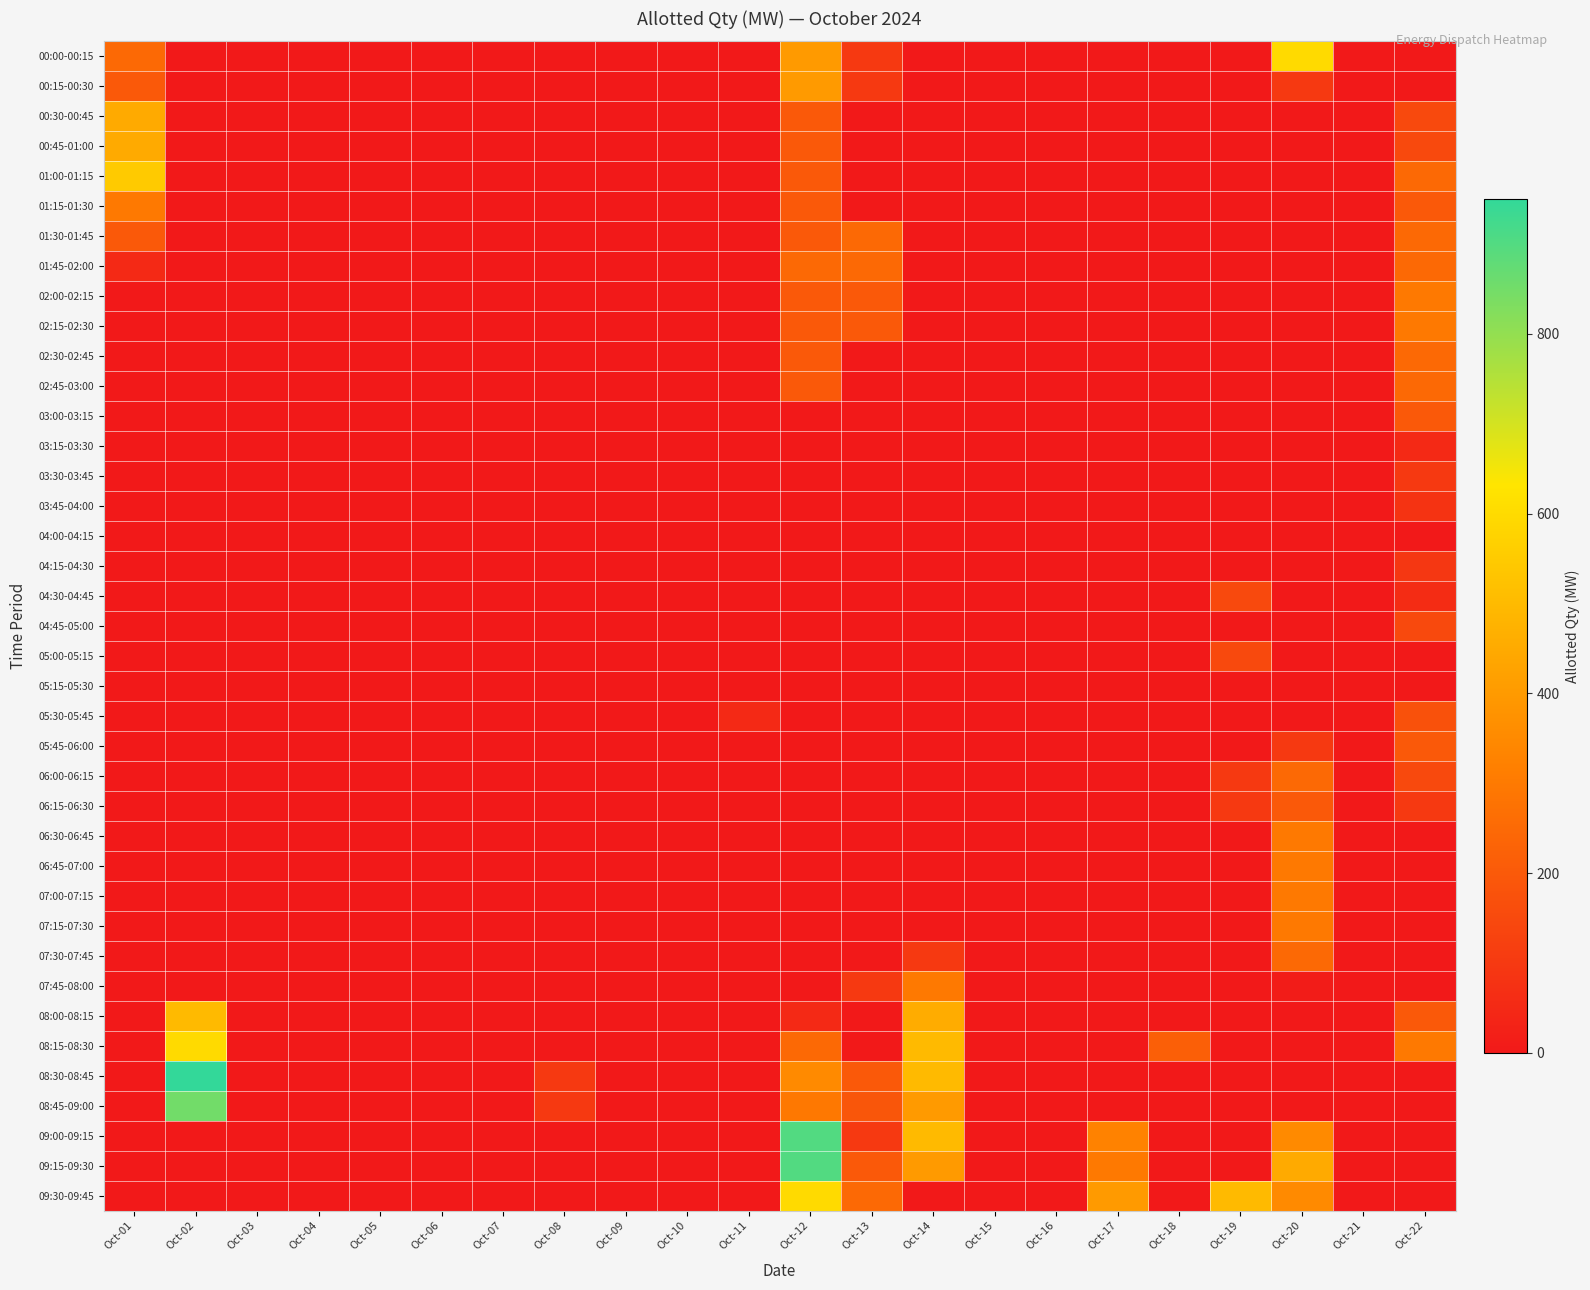

Reading right to left, list all the values displayed in this chart.

00:00-00:15: Oct-22=0.0	Oct-21=0.0	Oct-20=600.0	Oct-19=0.0	Oct-18=0.0	Oct-17=0.0	Oct-16=0.0	Oct-15=0.0	Oct-14=0.0	Oct-13=100.0	Oct-12=400.0	Oct-11=0.0	Oct-10=0.0	Oct-09=0.0	Oct-08=0.0	Oct-07=0.0	Oct-06=0.0	Oct-05=0.0	Oct-04=0.0	Oct-03=0.0	Oct-02=0.0	Oct-01=250.0
00:15-00:30: Oct-22=0.0	Oct-21=0.0	Oct-20=100.0	Oct-19=0.0	Oct-18=0.0	Oct-17=0.0	Oct-16=0.0	Oct-15=0.0	Oct-14=0.0	Oct-13=100.0	Oct-12=400.0	Oct-11=0.0	Oct-10=0.0	Oct-09=0.0	Oct-08=0.0	Oct-07=0.0	Oct-06=0.0	Oct-05=0.0	Oct-04=0.0	Oct-03=0.0	Oct-02=0.0	Oct-01=200.0
00:30-00:45: Oct-22=150.0	Oct-21=0.0	Oct-20=0.0	Oct-19=0.0	Oct-18=0.0	Oct-17=0.0	Oct-16=0.0	Oct-15=0.0	Oct-14=0.0	Oct-13=0.0	Oct-12=200.0	Oct-11=0.0	Oct-10=0.0	Oct-09=0.0	Oct-08=0.0	Oct-07=0.0	Oct-06=0.0	Oct-05=0.0	Oct-04=0.0	Oct-03=0.0	Oct-02=0.0	Oct-01=450.0
00:45-01:00: Oct-22=150.0	Oct-21=0.0	Oct-20=0.0	Oct-19=0.0	Oct-18=0.0	Oct-17=0.0	Oct-16=0.0	Oct-15=0.0	Oct-14=0.0	Oct-13=0.0	Oct-12=200.0	Oct-11=0.0	Oct-10=0.0	Oct-09=0.0	Oct-08=0.0	Oct-07=0.0	Oct-06=0.0	Oct-05=0.0	Oct-04=0.0	Oct-03=0.0	Oct-02=0.0	Oct-01=450.0
01:00-01:15: Oct-22=250.0	Oct-21=0.0	Oct-20=0.0	Oct-19=0.0	Oct-18=0.0	Oct-17=0.0	Oct-16=0.0	Oct-15=0.0	Oct-14=0.0	Oct-13=0.0	Oct-12=200.0	Oct-11=0.0	Oct-10=0.0	Oct-09=0.0	Oct-08=0.0	Oct-07=0.0	Oct-06=0.0	Oct-05=0.0	Oct-04=0.0	Oct-03=0.0	Oct-02=0.0	Oct-01=550.0
01:15-01:30: Oct-22=200.0	Oct-21=0.0	Oct-20=0.0	Oct-19=0.0	Oct-18=0.0	Oct-17=0.0	Oct-16=0.0	Oct-15=0.0	Oct-14=0.0	Oct-13=0.0	Oct-12=200.0	Oct-11=0.0	Oct-10=0.0	Oct-09=0.0	Oct-08=0.0	Oct-07=0.0	Oct-06=0.0	Oct-05=0.0	Oct-04=0.0	Oct-03=0.0	Oct-02=0.0	Oct-01=300.0
01:30-01:45: Oct-22=250.0	Oct-21=0.0	Oct-20=0.0	Oct-19=0.0	Oct-18=0.0	Oct-17=0.0	Oct-16=0.0	Oct-15=0.0	Oct-14=0.0	Oct-13=250.0	Oct-12=200.0	Oct-11=0.0	Oct-10=0.0	Oct-09=0.0	Oct-08=0.0	Oct-07=0.0	Oct-06=0.0	Oct-05=0.0	Oct-04=0.0	Oct-03=0.0	Oct-02=0.0	Oct-01=200.0
01:45-02:00: Oct-22=250.0	Oct-21=0.0	Oct-20=0.0	Oct-19=0.0	Oct-18=0.0	Oct-17=0.0	Oct-16=0.0	Oct-15=0.0	Oct-14=0.0	Oct-13=250.0	Oct-12=250.0	Oct-11=0.0	Oct-10=0.0	Oct-09=0.0	Oct-08=0.0	Oct-07=0.0	Oct-06=0.0	Oct-05=0.0	Oct-04=0.0	Oct-03=0.0	Oct-02=0.0	Oct-01=50.0
02:00-02:15: Oct-22=300.0	Oct-21=0.0	Oct-20=0.0	Oct-19=0.0	Oct-18=0.0	Oct-17=0.0	Oct-16=0.0	Oct-15=0.0	Oct-14=0.0	Oct-13=200.0	Oct-12=200.0	Oct-11=0.0	Oct-10=0.0	Oct-09=0.0	Oct-08=0.0	Oct-07=0.0	Oct-06=0.0	Oct-05=0.0	Oct-04=0.0	Oct-03=0.0	Oct-02=0.0	Oct-01=0.0
02:15-02:30: Oct-22=300.0	Oct-21=0.0	Oct-20=0.0	Oct-19=0.0	Oct-18=0.0	Oct-17=0.0	Oct-16=0.0	Oct-15=0.0	Oct-14=0.0	Oct-13=200.0	Oct-12=200.0	Oct-11=0.0	Oct-10=0.0	Oct-09=0.0	Oct-08=0.0	Oct-07=0.0	Oct-06=0.0	Oct-05=0.0	Oct-04=0.0	Oct-03=0.0	Oct-02=0.0	Oct-01=0.0
02:30-02:45: Oct-22=250.0	Oct-21=0.0	Oct-20=0.0	Oct-19=0.0	Oct-18=0.0	Oct-17=0.0	Oct-16=0.0	Oct-15=0.0	Oct-14=0.0	Oct-13=0.0	Oct-12=200.0	Oct-11=0.0	Oct-10=0.0	Oct-09=0.0	Oct-08=0.0	Oct-07=0.0	Oct-06=0.0	Oct-05=0.0	Oct-04=0.0	Oct-03=0.0	Oct-02=0.0	Oct-01=0.0
02:45-03:00: Oct-22=250.0	Oct-21=0.0	Oct-20=0.0	Oct-19=0.0	Oct-18=0.0	Oct-17=0.0	Oct-16=0.0	Oct-15=0.0	Oct-14=0.0	Oct-13=0.0	Oct-12=200.0	Oct-11=0.0	Oct-10=0.0	Oct-09=0.0	Oct-08=0.0	Oct-07=0.0	Oct-06=0.0	Oct-05=0.0	Oct-04=0.0	Oct-03=0.0	Oct-02=0.0	Oct-01=0.0
03:00-03:15: Oct-22=200.0	Oct-21=0.0	Oct-20=0.0	Oct-19=0.0	Oct-18=0.0	Oct-17=0.0	Oct-16=0.0	Oct-15=0.0	Oct-14=0.0	Oct-13=0.0	Oct-12=0.0	Oct-11=0.0	Oct-10=0.0	Oct-09=0.0	Oct-08=0.0	Oct-07=0.0	Oct-06=0.0	Oct-05=0.0	Oct-04=0.0	Oct-03=0.0	Oct-02=0.0	Oct-01=0.0
03:15-03:30: Oct-22=50.0	Oct-21=0.0	Oct-20=0.0	Oct-19=0.0	Oct-18=0.0	Oct-17=0.0	Oct-16=0.0	Oct-15=0.0	Oct-14=0.0	Oct-13=0.0	Oct-12=0.0	Oct-11=0.0	Oct-10=0.0	Oct-09=0.0	Oct-08=0.0	Oct-07=0.0	Oct-06=0.0	Oct-05=0.0	Oct-04=0.0	Oct-03=0.0	Oct-02=0.0	Oct-01=0.0
03:30-03:45: Oct-22=99.2	Oct-21=0.0	Oct-20=0.0	Oct-19=0.0	Oct-18=0.0	Oct-17=0.0	Oct-16=0.0	Oct-15=0.0	Oct-14=0.0	Oct-13=0.0	Oct-12=0.0	Oct-11=0.0	Oct-10=0.0	Oct-09=0.0	Oct-08=0.0	Oct-07=0.0	Oct-06=0.0	Oct-05=0.0	Oct-04=0.0	Oct-03=0.0	Oct-02=0.0	Oct-01=0.0
03:45-04:00: Oct-22=82.2	Oct-21=0.0	Oct-20=0.0	Oct-19=0.0	Oct-18=0.0	Oct-17=0.0	Oct-16=0.0	Oct-15=0.0	Oct-14=0.0	Oct-13=0.0	Oct-12=0.0	Oct-11=0.0	Oct-10=0.0	Oct-09=0.0	Oct-08=0.0	Oct-07=0.0	Oct-06=0.0	Oct-05=0.0	Oct-04=0.0	Oct-03=0.0	Oct-02=0.0	Oct-01=0.0
04:00-04:15: Oct-22=0.0	Oct-21=0.0	Oct-20=0.0	Oct-19=0.0	Oct-18=0.0	Oct-17=0.0	Oct-16=0.0	Oct-15=0.0	Oct-14=0.0	Oct-13=0.0	Oct-12=0.0	Oct-11=0.0	Oct-10=0.0	Oct-09=0.0	Oct-08=0.0	Oct-07=0.0	Oct-06=0.0	Oct-05=0.0	Oct-04=0.0	Oct-03=0.0	Oct-02=0.0	Oct-01=0.0
04:15-04:30: Oct-22=93.3	Oct-21=0.0	Oct-20=0.0	Oct-19=0.0	Oct-18=0.0	Oct-17=0.0	Oct-16=0.0	Oct-15=0.0	Oct-14=0.0	Oct-13=0.0	Oct-12=0.0	Oct-11=0.0	Oct-10=0.0	Oct-09=0.0	Oct-08=0.0	Oct-07=0.0	Oct-06=0.0	Oct-05=0.0	Oct-04=0.0	Oct-03=0.0	Oct-02=0.0	Oct-01=0.0
04:30-04:45: Oct-22=61.1	Oct-21=0.0	Oct-20=0.0	Oct-19=150.0	Oct-18=0.0	Oct-17=0.0	Oct-16=0.0	Oct-15=0.0	Oct-14=0.0	Oct-13=0.0	Oct-12=0.0	Oct-11=0.0	Oct-10=0.0	Oct-09=0.0	Oct-08=0.0	Oct-07=0.0	Oct-06=0.0	Oct-05=0.0	Oct-04=0.0	Oct-03=0.0	Oct-02=0.0	Oct-01=0.0
04:45-05:00: Oct-22=150.0	Oct-21=0.0	Oct-20=0.0	Oct-19=0.0	Oct-18=0.0	Oct-17=0.0	Oct-16=0.0	Oct-15=0.0	Oct-14=0.0	Oct-13=0.0	Oct-12=0.0	Oct-11=0.0	Oct-10=0.0	Oct-09=0.0	Oct-08=0.0	Oct-07=0.0	Oct-06=0.0	Oct-05=0.0	Oct-04=0.0	Oct-03=0.0	Oct-02=0.0	Oct-01=0.0
05:00-05:15: Oct-22=0.0	Oct-21=0.0	Oct-20=0.0	Oct-19=150.0	Oct-18=0.0	Oct-17=0.0	Oct-16=0.0	Oct-15=0.0	Oct-14=0.0	Oct-13=0.0	Oct-12=0.0	Oct-11=0.0	Oct-10=0.0	Oct-09=0.0	Oct-08=0.0	Oct-07=0.0	Oct-06=0.0	Oct-05=0.0	Oct-04=0.0	Oct-03=0.0	Oct-02=0.0	Oct-01=0.0
05:15-05:30: Oct-22=0.0	Oct-21=0.0	Oct-20=0.0	Oct-19=0.0	Oct-18=0.0	Oct-17=0.0	Oct-16=0.0	Oct-15=0.0	Oct-14=0.0	Oct-13=0.0	Oct-12=0.0	Oct-11=0.0	Oct-10=0.0	Oct-09=0.0	Oct-08=0.0	Oct-07=0.0	Oct-06=0.0	Oct-05=0.0	Oct-04=0.0	Oct-03=0.0	Oct-02=0.0	Oct-01=0.0
05:30-05:45: Oct-22=175.0	Oct-21=0.0	Oct-20=0.0	Oct-19=0.0	Oct-18=0.0	Oct-17=0.0	Oct-16=0.0	Oct-15=0.0	Oct-14=0.0	Oct-13=0.0	Oct-12=0.0	Oct-11=50.0	Oct-10=0.0	Oct-09=0.0	Oct-08=0.0	Oct-07=0.0	Oct-06=0.0	Oct-05=0.0	Oct-04=0.0	Oct-03=0.0	Oct-02=0.0	Oct-01=0.0
05:45-06:00: Oct-22=200.0	Oct-21=0.0	Oct-20=100.0	Oct-19=0.0	Oct-18=0.0	Oct-17=0.0	Oct-16=0.0	Oct-15=0.0	Oct-14=0.0	Oct-13=0.0	Oct-12=0.0	Oct-11=0.0	Oct-10=0.0	Oct-09=0.0	Oct-08=0.0	Oct-07=0.0	Oct-06=0.0	Oct-05=0.0	Oct-04=0.0	Oct-03=0.0	Oct-02=0.0	Oct-01=0.0
06:00-06:15: Oct-22=150.0	Oct-21=0.0	Oct-20=250.0	Oct-19=100.0	Oct-18=0.0	Oct-17=0.0	Oct-16=0.0	Oct-15=0.0	Oct-14=0.0	Oct-13=0.0	Oct-12=0.0	Oct-11=0.0	Oct-10=0.0	Oct-09=0.0	Oct-08=0.0	Oct-07=0.0	Oct-06=0.0	Oct-05=0.0	Oct-04=0.0	Oct-03=0.0	Oct-02=0.0	Oct-01=0.0
06:15-06:30: Oct-22=100.0	Oct-21=0.0	Oct-20=200.0	Oct-19=100.0	Oct-18=0.0	Oct-17=0.0	Oct-16=0.0	Oct-15=0.0	Oct-14=0.0	Oct-13=0.0	Oct-12=0.0	Oct-11=0.0	Oct-10=0.0	Oct-09=0.0	Oct-08=0.0	Oct-07=0.0	Oct-06=0.0	Oct-05=0.0	Oct-04=0.0	Oct-03=0.0	Oct-02=0.0	Oct-01=0.0
06:30-06:45: Oct-22=0.0	Oct-21=0.0	Oct-20=300.0	Oct-19=0.0	Oct-18=0.0	Oct-17=0.0	Oct-16=0.0	Oct-15=0.0	Oct-14=0.0	Oct-13=0.0	Oct-12=0.0	Oct-11=0.0	Oct-10=0.0	Oct-09=0.0	Oct-08=0.0	Oct-07=0.0	Oct-06=0.0	Oct-05=0.0	Oct-04=0.0	Oct-03=0.0	Oct-02=0.0	Oct-01=0.0
06:45-07:00: Oct-22=0.0	Oct-21=0.0	Oct-20=300.0	Oct-19=0.0	Oct-18=0.0	Oct-17=0.0	Oct-16=0.0	Oct-15=0.0	Oct-14=0.0	Oct-13=0.0	Oct-12=0.0	Oct-11=0.0	Oct-10=0.0	Oct-09=0.0	Oct-08=0.0	Oct-07=0.0	Oct-06=0.0	Oct-05=0.0	Oct-04=0.0	Oct-03=0.0	Oct-02=0.0	Oct-01=0.0
07:00-07:15: Oct-22=0.0	Oct-21=0.0	Oct-20=300.0	Oct-19=0.0	Oct-18=0.0	Oct-17=0.0	Oct-16=0.0	Oct-15=0.0	Oct-14=0.0	Oct-13=0.0	Oct-12=0.0	Oct-11=0.0	Oct-10=0.0	Oct-09=0.0	Oct-08=0.0	Oct-07=0.0	Oct-06=0.0	Oct-05=0.0	Oct-04=0.0	Oct-03=0.0	Oct-02=0.0	Oct-01=0.0
07:15-07:30: Oct-22=0.0	Oct-21=0.0	Oct-20=300.0	Oct-19=0.0	Oct-18=0.0	Oct-17=0.0	Oct-16=0.0	Oct-15=0.0	Oct-14=0.0	Oct-13=0.0	Oct-12=0.0	Oct-11=0.0	Oct-10=0.0	Oct-09=0.0	Oct-08=0.0	Oct-07=0.0	Oct-06=0.0	Oct-05=0.0	Oct-04=0.0	Oct-03=0.0	Oct-02=0.0	Oct-01=0.0
07:30-07:45: Oct-22=0.0	Oct-21=0.0	Oct-20=250.0	Oct-19=0.0	Oct-18=0.0	Oct-17=0.0	Oct-16=0.0	Oct-15=0.0	Oct-14=100.0	Oct-13=0.0	Oct-12=0.0	Oct-11=0.0	Oct-10=0.0	Oct-09=0.0	Oct-08=0.0	Oct-07=0.0	Oct-06=0.0	Oct-05=0.0	Oct-04=0.0	Oct-03=0.0	Oct-02=0.0	Oct-01=0.0
07:45-08:00: Oct-22=0.0	Oct-21=0.0	Oct-20=11.1	Oct-19=0.0	Oct-18=0.0	Oct-17=0.0	Oct-16=0.0	Oct-15=0.0	Oct-14=300.0	Oct-13=100.0	Oct-12=0.0	Oct-11=0.0	Oct-10=0.0	Oct-09=0.0	Oct-08=0.0	Oct-07=0.0	Oct-06=0.0	Oct-05=0.0	Oct-04=0.0	Oct-03=0.0	Oct-02=0.0	Oct-01=0.0
08:00-08:15: Oct-22=200.0	Oct-21=0.0	Oct-20=0.0	Oct-19=0.0	Oct-18=0.0	Oct-17=0.0	Oct-16=0.0	Oct-15=0.0	Oct-14=456.9	Oct-13=0.0	Oct-12=50.0	Oct-11=0.0	Oct-10=0.0	Oct-09=0.0	Oct-08=0.0	Oct-07=0.0	Oct-06=0.0	Oct-05=0.0	Oct-04=0.0	Oct-03=0.0	Oct-02=500.0	Oct-01=0.0
08:15-08:30: Oct-22=300.0	Oct-21=0.0	Oct-20=0.0	Oct-19=0.0	Oct-18=218.4	Oct-17=0.0	Oct-16=0.0	Oct-15=0.0	Oct-14=500.0	Oct-13=0.0	Oct-12=250.0	Oct-11=0.0	Oct-10=0.0	Oct-09=0.0	Oct-08=0.0	Oct-07=0.0	Oct-06=0.0	Oct-05=0.0	Oct-04=0.0	Oct-03=0.0	Oct-02=600.0	Oct-01=0.0
08:30-08:45: Oct-22=0.0	Oct-21=0.0	Oct-20=0.0	Oct-19=0.0	Oct-18=0.0	Oct-17=0.0	Oct-16=0.0	Oct-15=0.0	Oct-14=500.0	Oct-13=200.0	Oct-12=350.0	Oct-11=0.0	Oct-10=0.0	Oct-09=0.0	Oct-08=100.0	Oct-07=0.0	Oct-06=0.0	Oct-05=0.0	Oct-04=0.0	Oct-03=0.0	Oct-02=950.0	Oct-01=0.0
08:45-09:00: Oct-22=0.0	Oct-21=0.0	Oct-20=0.0	Oct-19=0.0	Oct-18=0.0	Oct-17=0.0	Oct-16=0.0	Oct-15=0.0	Oct-14=400.0	Oct-13=189.5	Oct-12=294.5	Oct-11=0.0	Oct-10=0.0	Oct-09=0.0	Oct-08=100.0	Oct-07=0.0	Oct-06=0.0	Oct-05=0.0	Oct-04=0.0	Oct-03=0.0	Oct-02=850.0	Oct-01=0.0
09:00-09:15: Oct-22=0.0	Oct-21=0.0	Oct-20=350.0	Oct-19=0.0	Oct-18=0.0	Oct-17=325.0	Oct-16=0.0	Oct-15=0.0	Oct-14=500.0	Oct-13=100.0	Oct-12=900.0	Oct-11=0.0	Oct-10=0.0	Oct-09=0.0	Oct-08=0.0	Oct-07=0.0	Oct-06=0.0	Oct-05=0.0	Oct-04=0.0	Oct-03=0.0	Oct-02=0.0	Oct-01=0.0
09:15-09:30: Oct-22=0.0	Oct-21=0.0	Oct-20=450.0	Oct-19=0.0	Oct-18=0.0	Oct-17=300.0	Oct-16=0.0	Oct-15=0.0	Oct-14=400.0	Oct-13=200.0	Oct-12=900.0	Oct-11=0.0	Oct-10=0.0	Oct-09=0.0	Oct-08=0.0	Oct-07=0.0	Oct-06=0.0	Oct-05=0.0	Oct-04=0.0	Oct-03=0.0	Oct-02=0.0	Oct-01=0.0
09:30-09:45: Oct-22=0.0	Oct-21=0.0	Oct-20=350.0	Oct-19=500.0	Oct-18=0.0	Oct-17=400.0	Oct-16=0.0	Oct-15=0.0	Oct-14=0.0	Oct-13=250.0	Oct-12=600.0	Oct-11=0.0	Oct-10=0.0	Oct-09=0.0	Oct-08=0.0	Oct-07=0.0	Oct-06=0.0	Oct-05=0.0	Oct-04=0.0	Oct-03=0.0	Oct-02=0.0	Oct-01=0.0